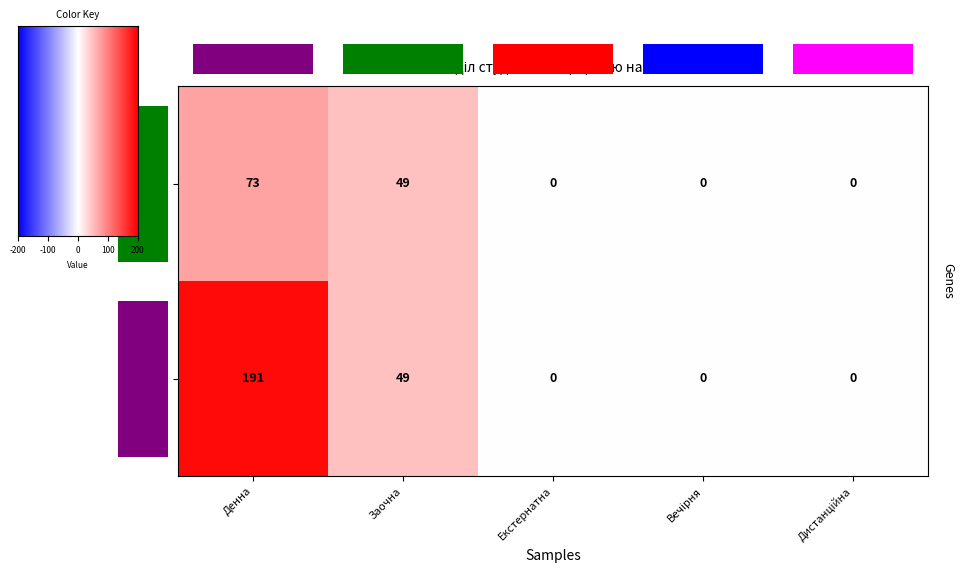

What is the sum of all B5 values?

122